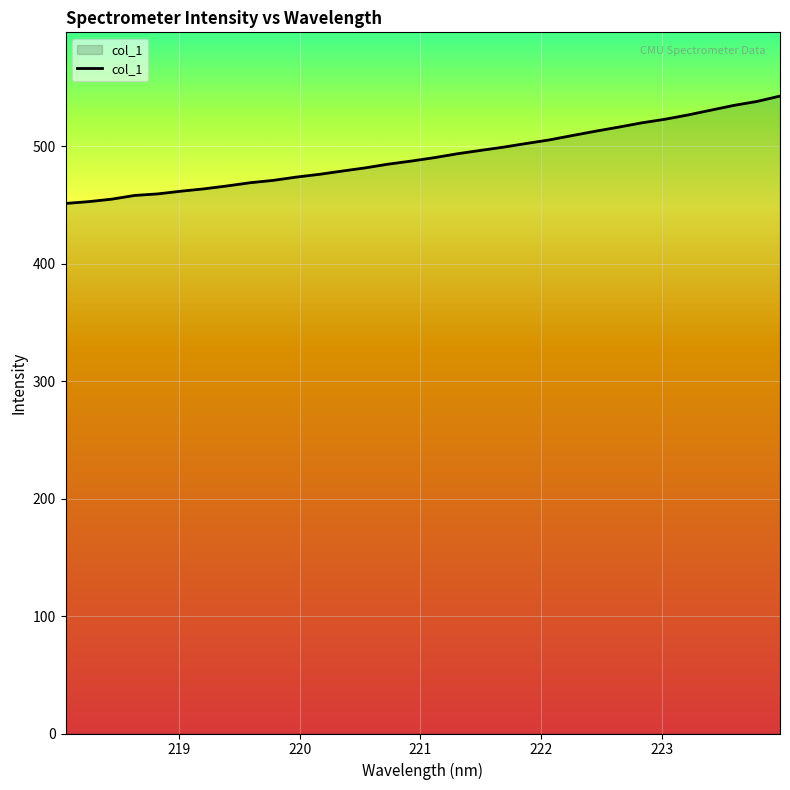

What is the minimum value shown in the chart?

451.3